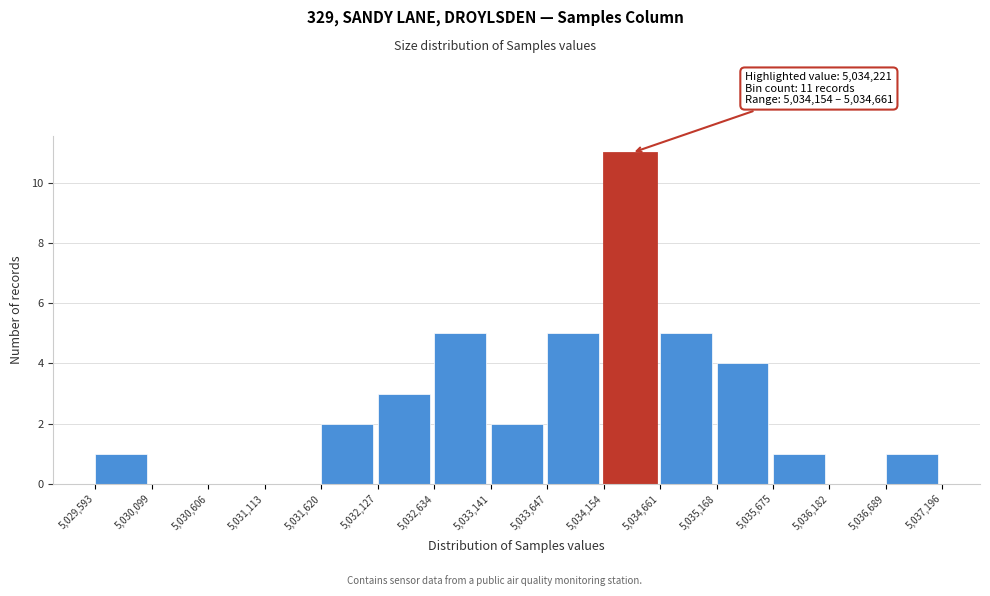

Which range on the x-axis has the tallest bar?

5,034,154 to 5,034,661